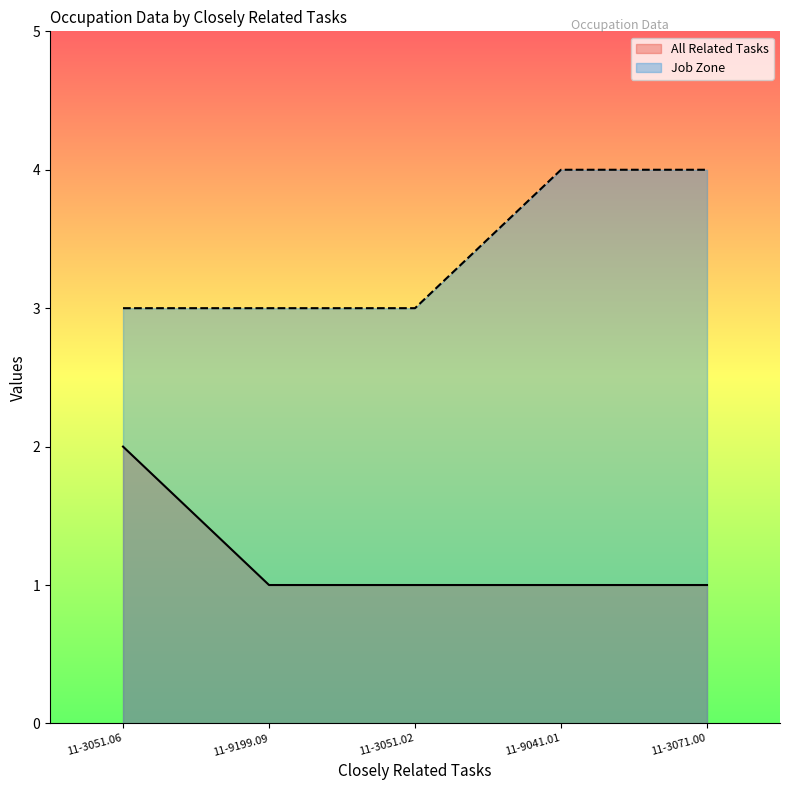

Which series has the largest total across all categories?

Job Zone